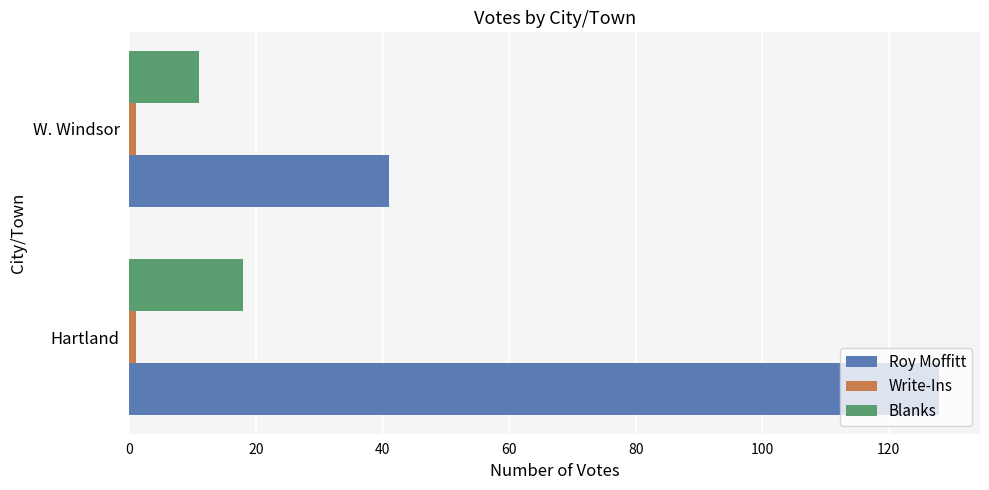

Which series changed the most between Hartland and W. Windsor?

Roy Moffitt